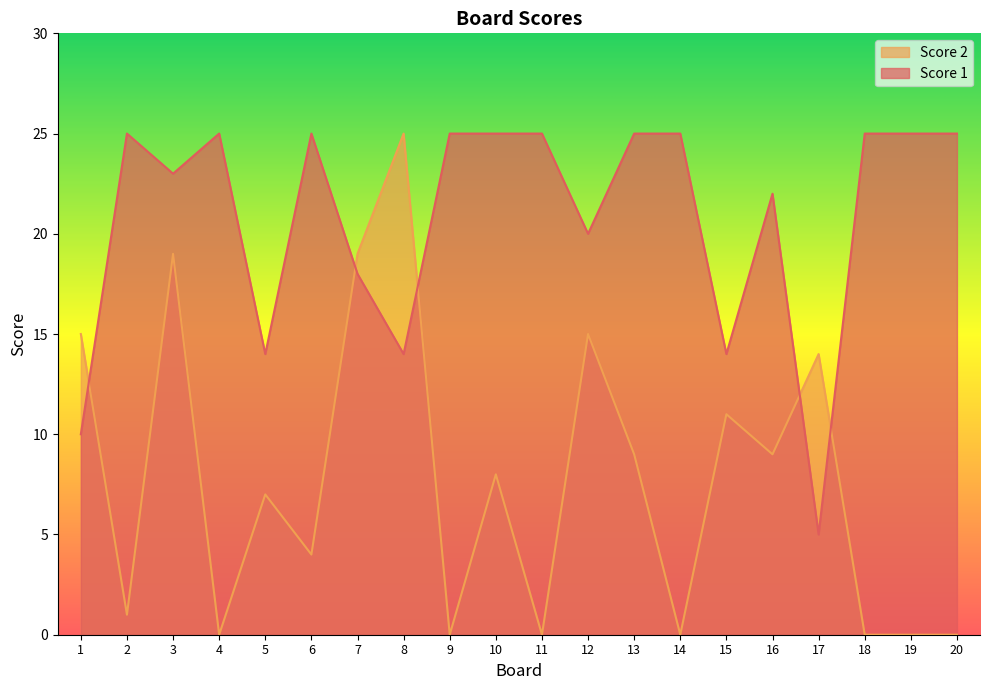

At which category does Score 1 reach its first local valley?

3